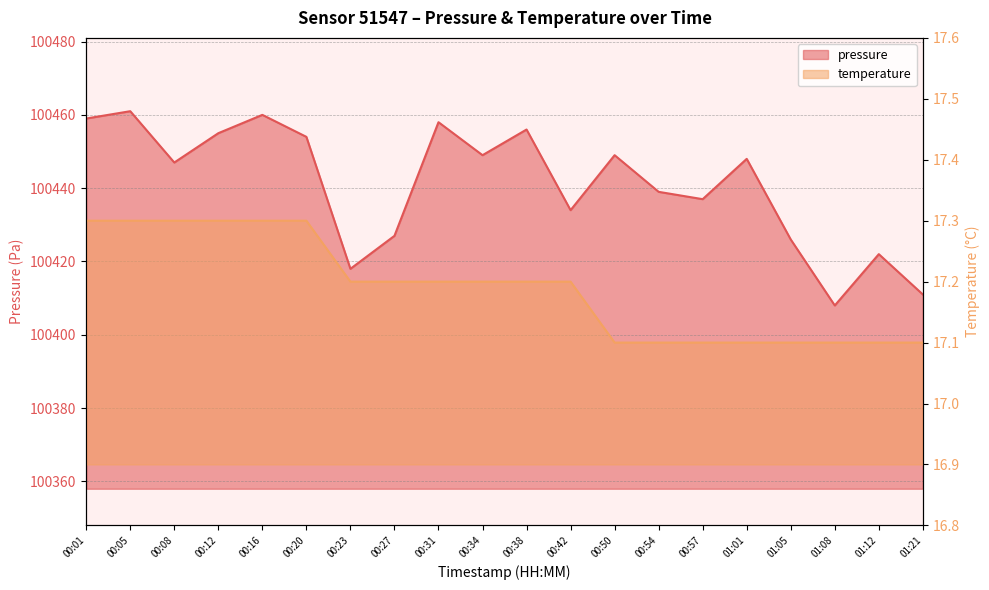

Which series changed the most between 01:05 and 01:12?

pressure